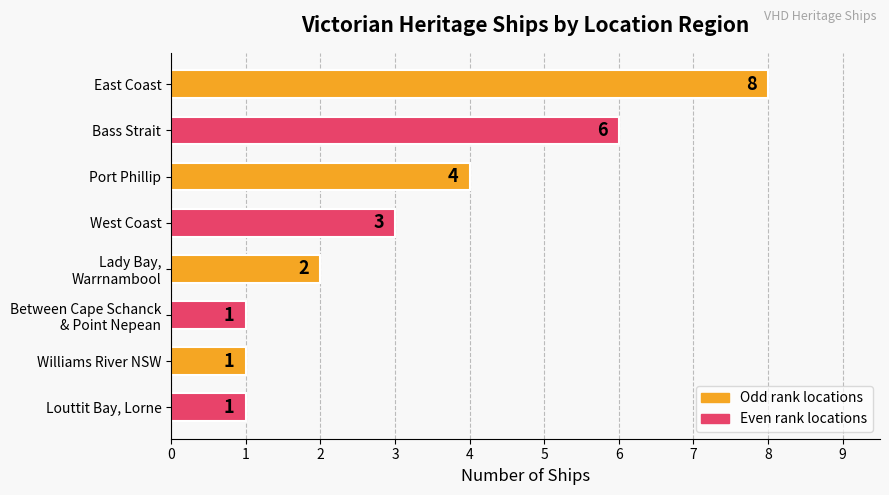

Count the values in the range 1 to 6.

7